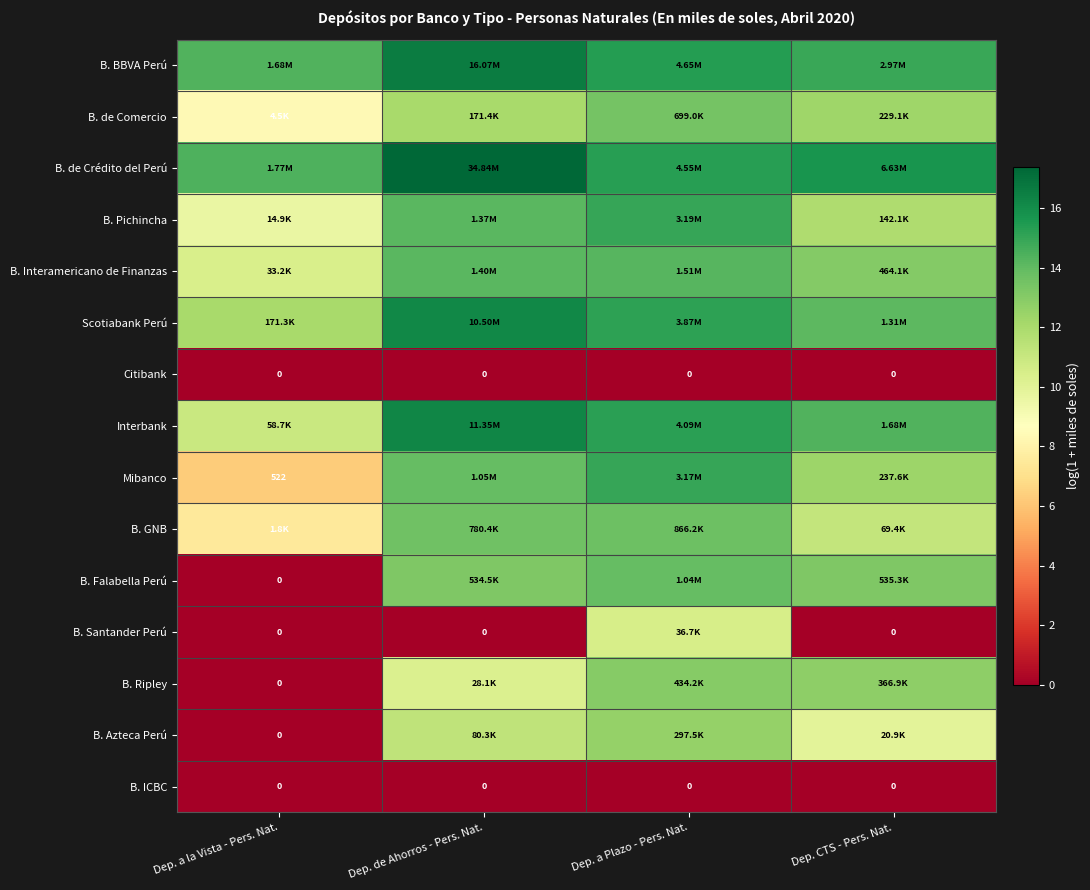

What is the difference between the second highest and second lowest values in the Scotiabank Perú series?

1.1